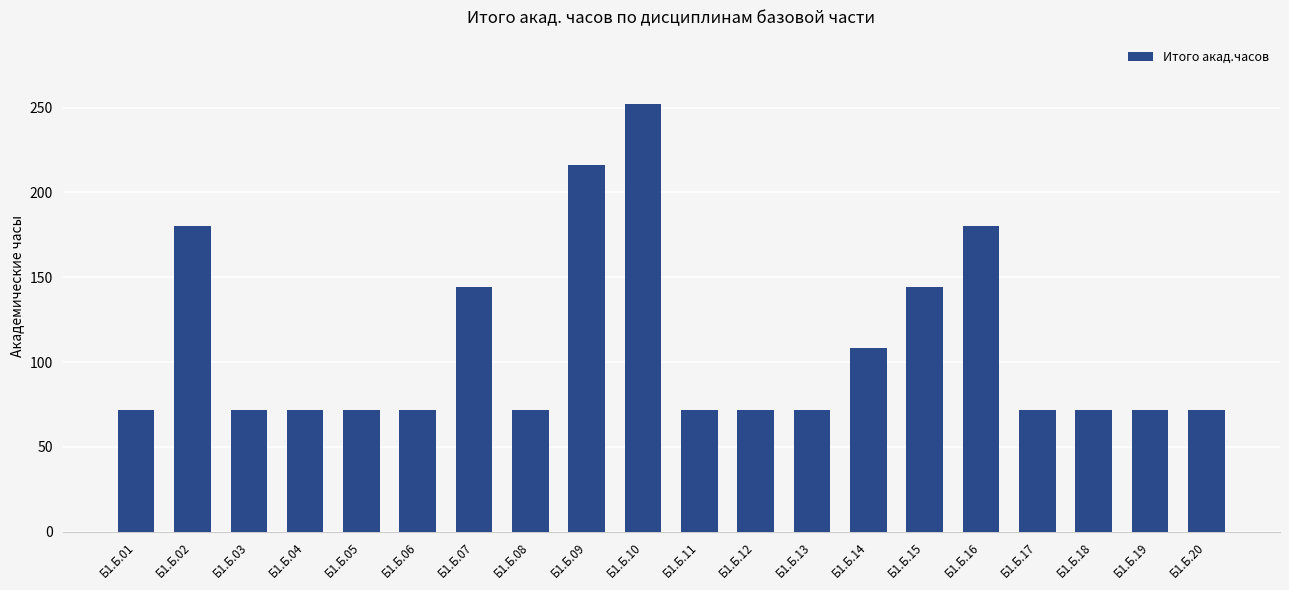

What is the value of the 8th bar from the left?

72